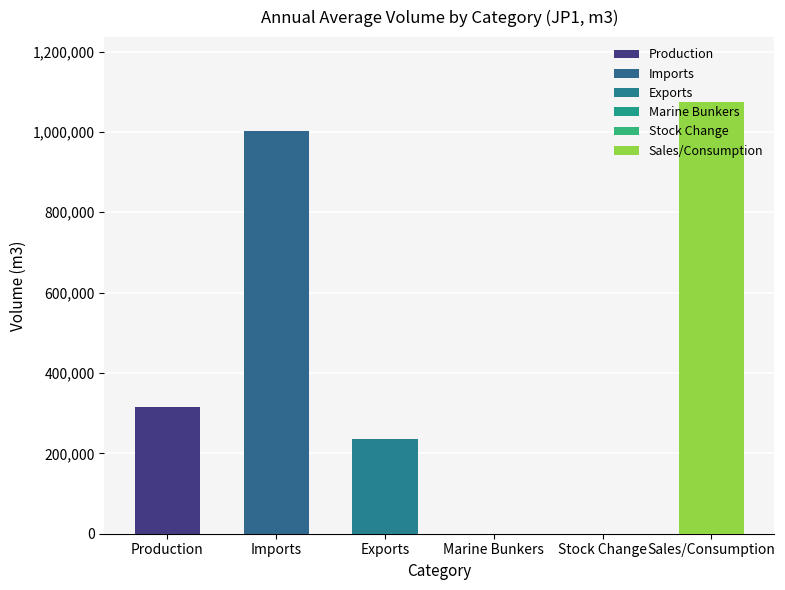

What is the sum of the values at Production and Imports?

1315697.6